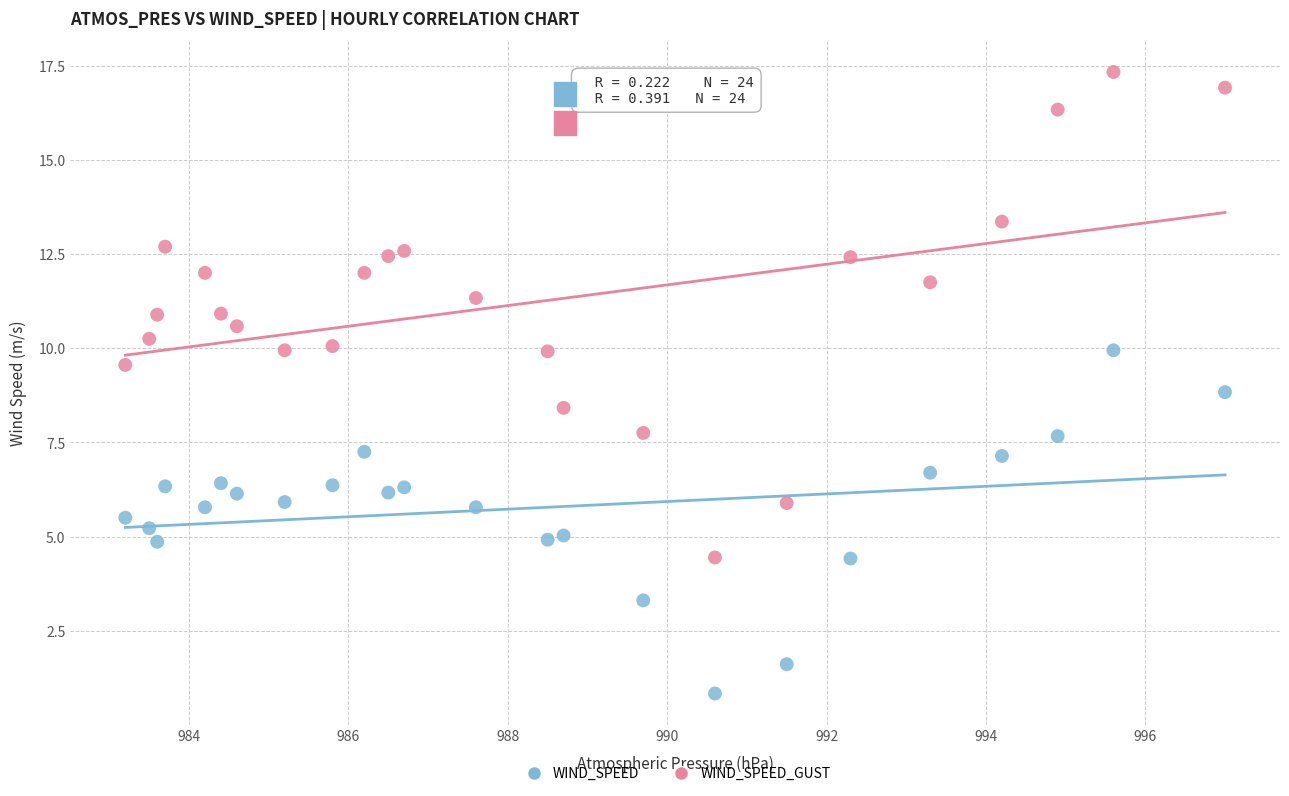

Which series reaches the minimum Y coordinate?

WIND_SPEED